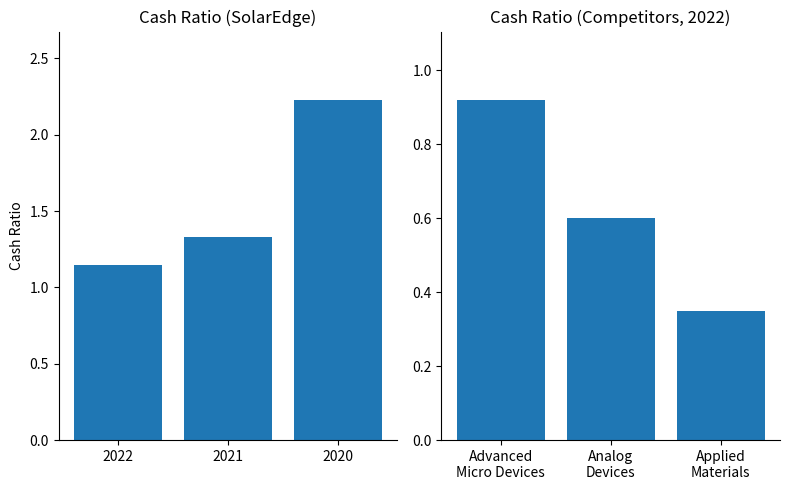

Between 2020 and 2022, which is larger?

2020